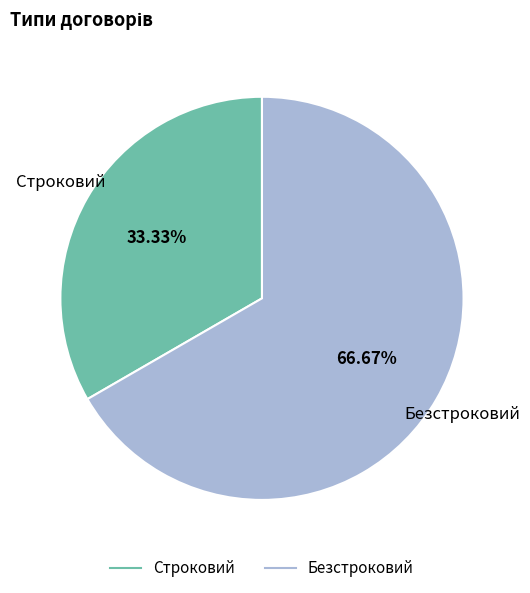

Between Безстроковий and Строковий, which is larger?

Безстроковий